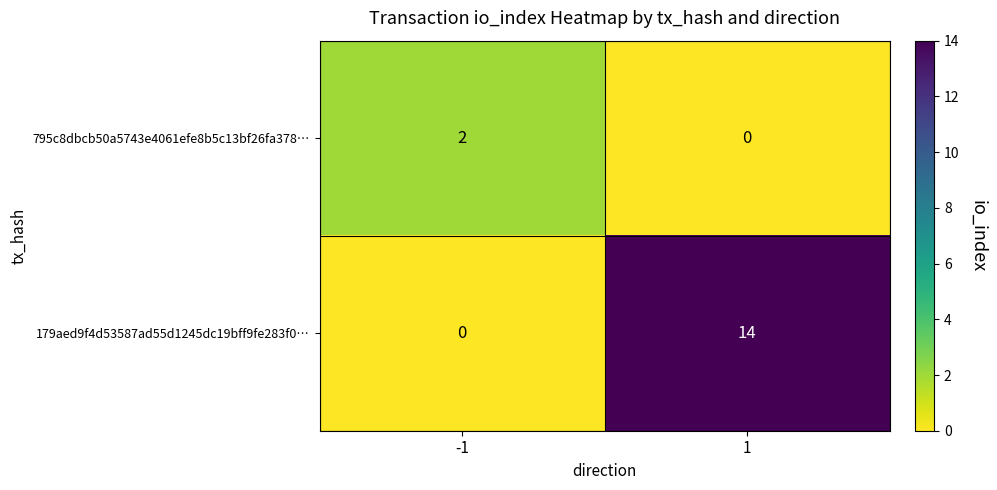

What is the average value of the 179aed9f4d53587ad55d1245dc19bff9fe283f0… series?

7